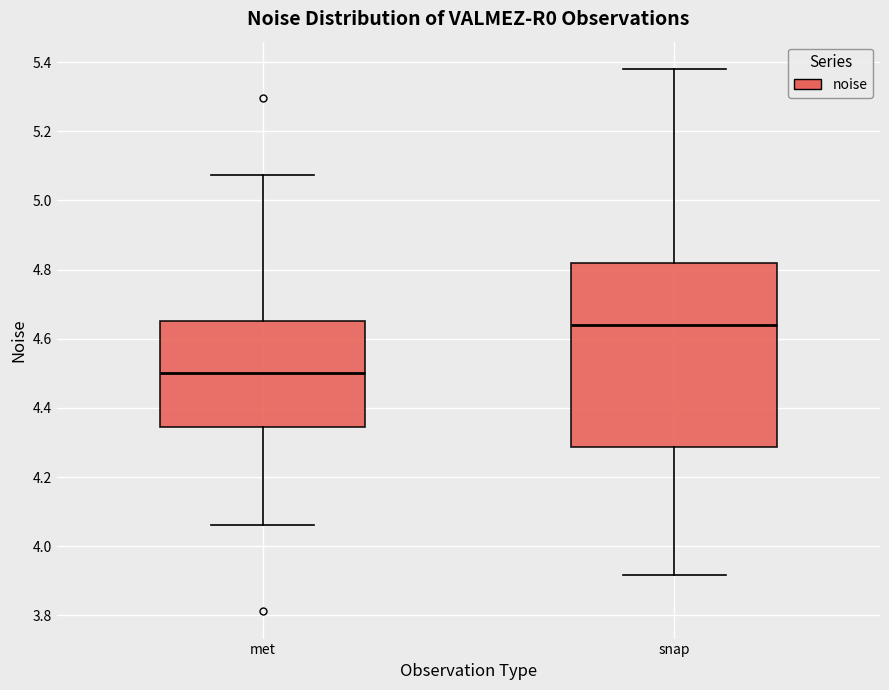

Reading left to right, transcribe this box plot: for each box, give where its median line is, the range the box spans, and where its two whiskers end, as read against the y-axis. The values are not printed on the chart, so give them approximately, as read against the axis.

met: median 4.50, box 4.34 to 4.66, whiskers 4.06 to 5.08
snap: median 4.64, box 4.28 to 4.82, whiskers 3.92 to 5.38